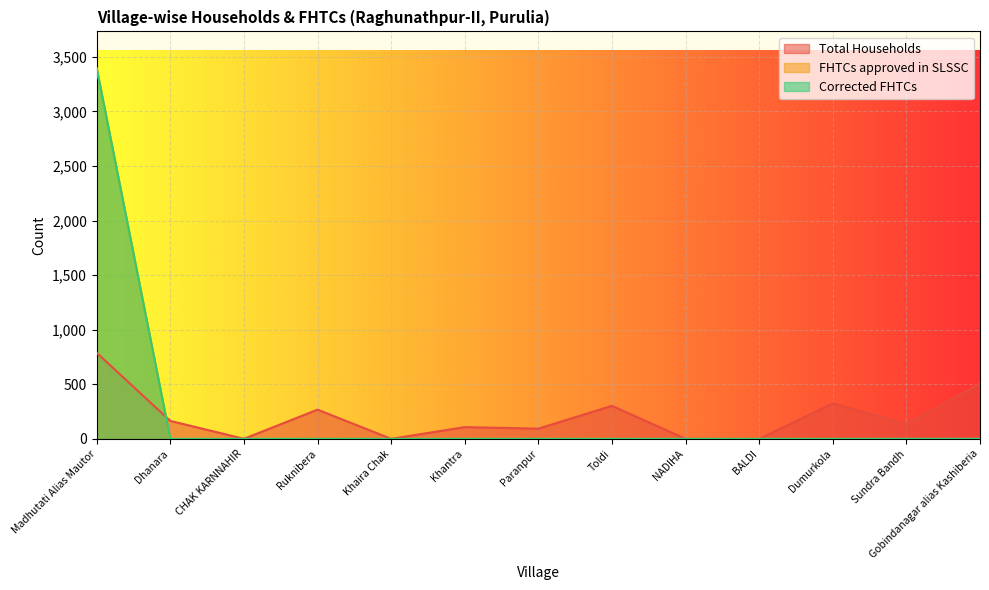

Reading left to right, transcribe all the data shown in this chart.

Total Households: 788	165	1	268	1	108	94	303	1	0	326	134	508
FHTCs approved in SLSSC: 3393	0	0	0	0	0	0	0	0	0	0	0	0
Corrected FHTCs: 3393	0	0	0	0	0	0	0	0	0	0	0	0